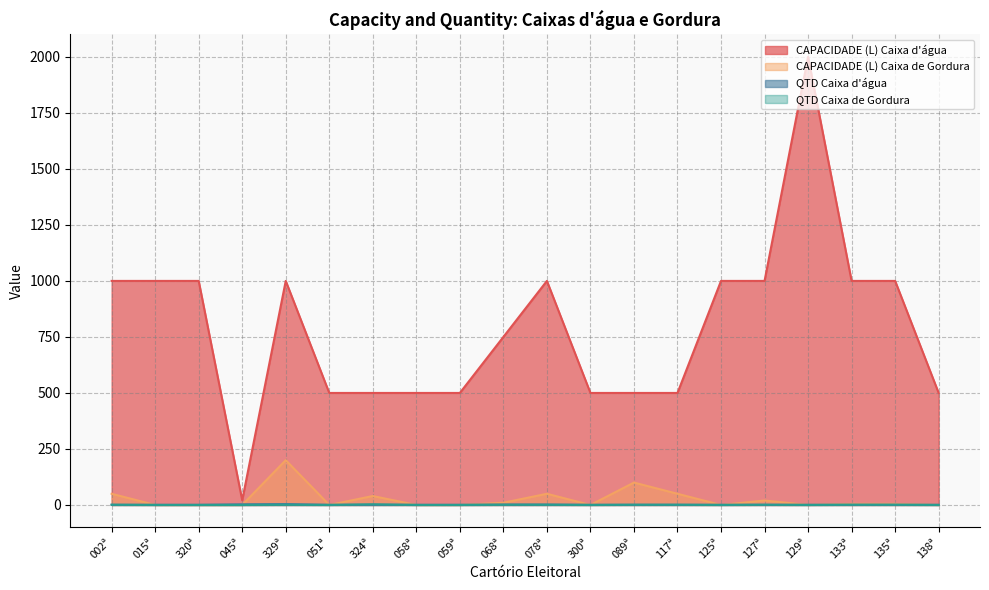

What is the highest value of the CAPACIDADE (L) Caixa de Gordura series?

200